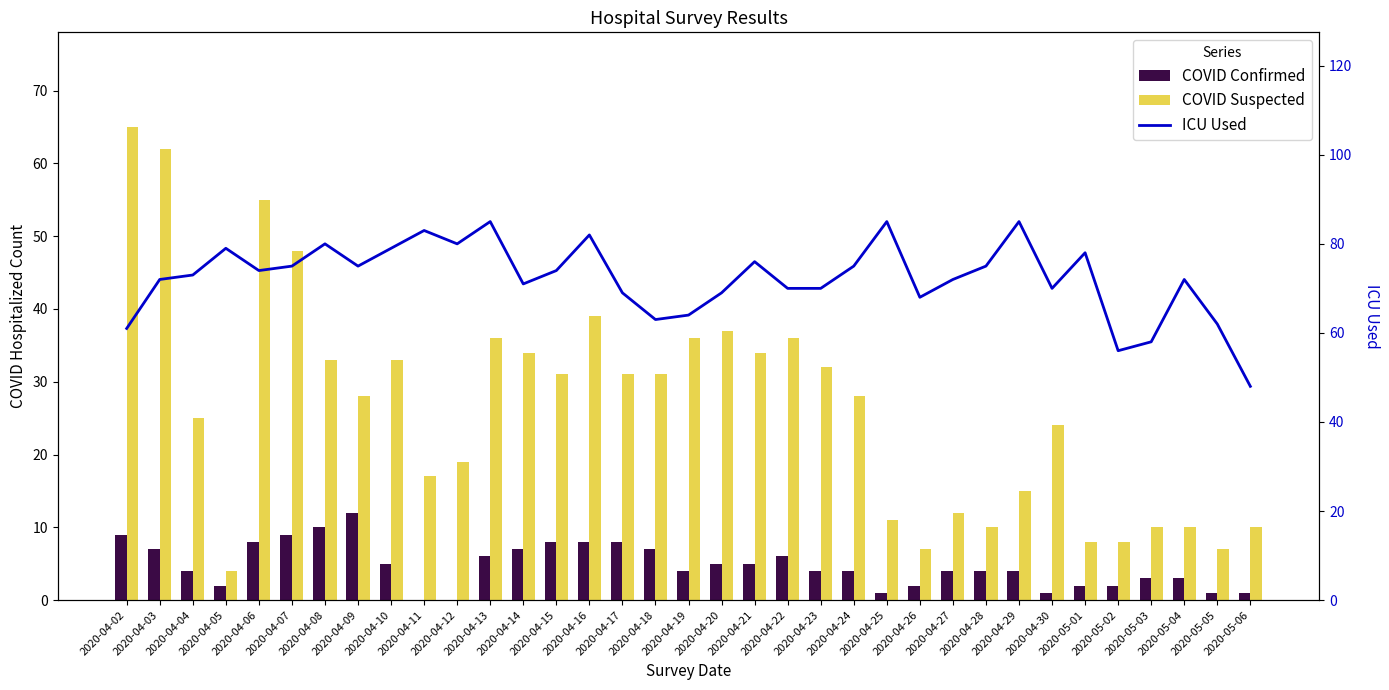

Does the chart contain stacked bars?

No